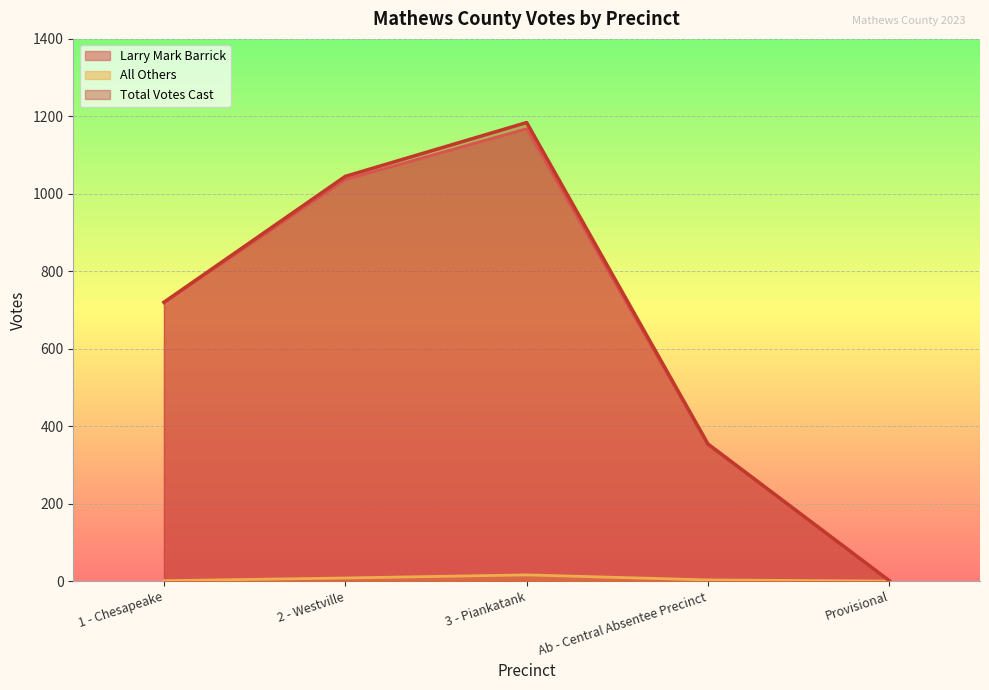

True or false: Total Votes Cast and All Others cross at least once.

False